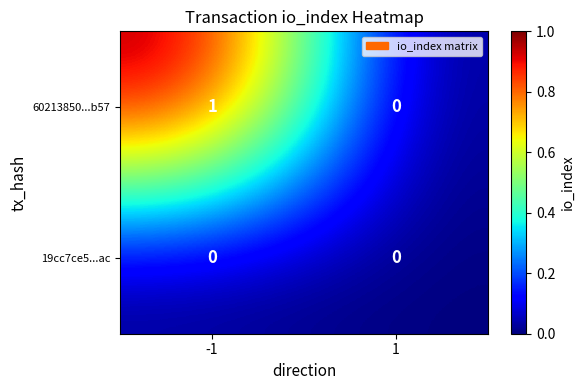

Which series has the largest total across all categories?

60213850...b57